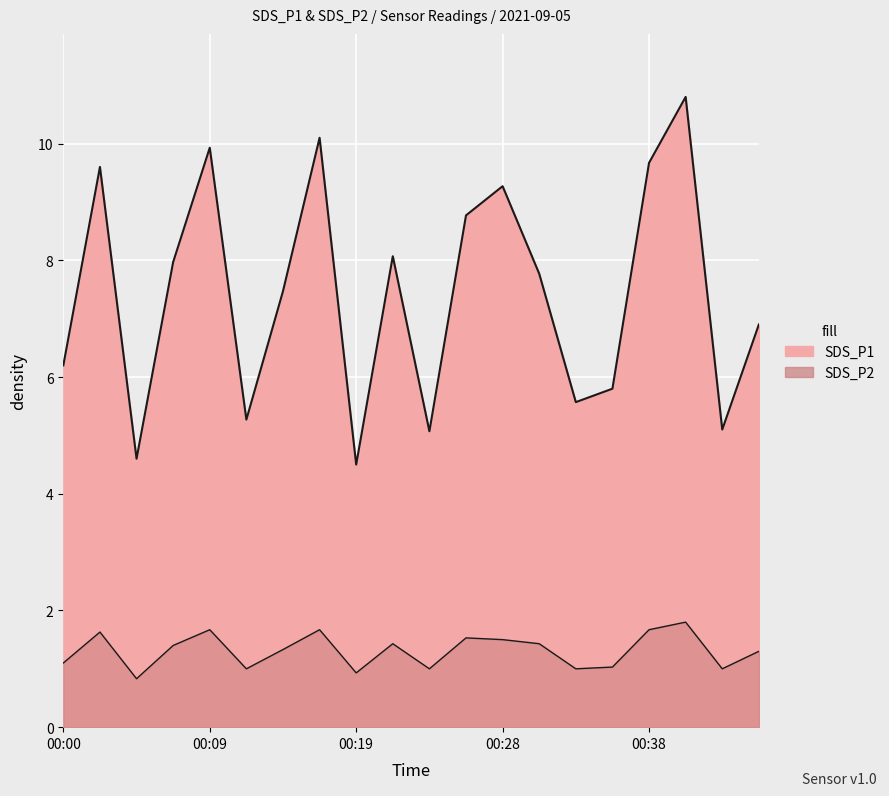

What is the sum of the SDS_P2 values at 00:26 and 00:28?

3.0